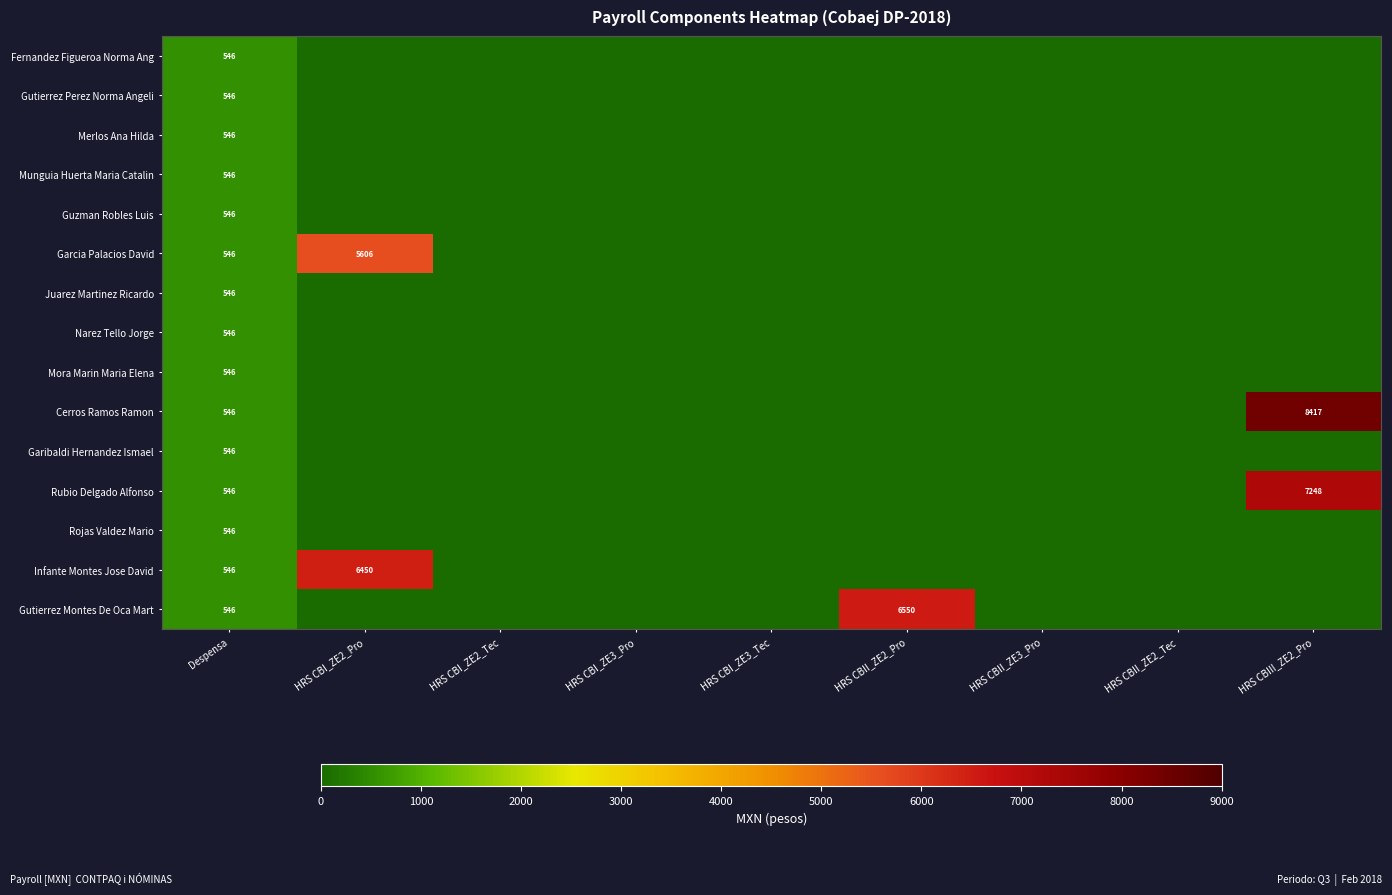

The value of Cerros Ramos Ramon at Despensa is 120. True or false?

False